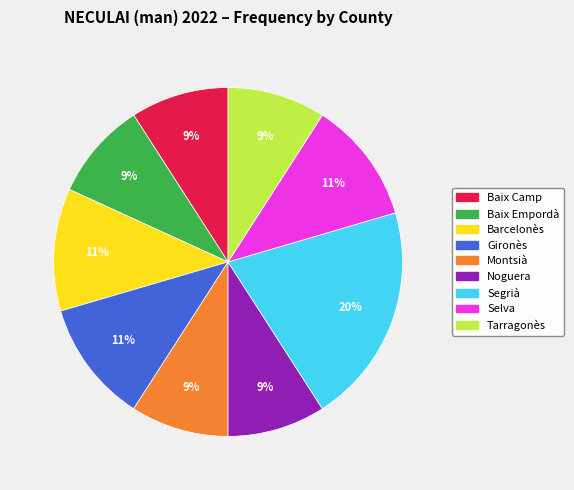

What is the largest slice in the pie chart?

Segrià